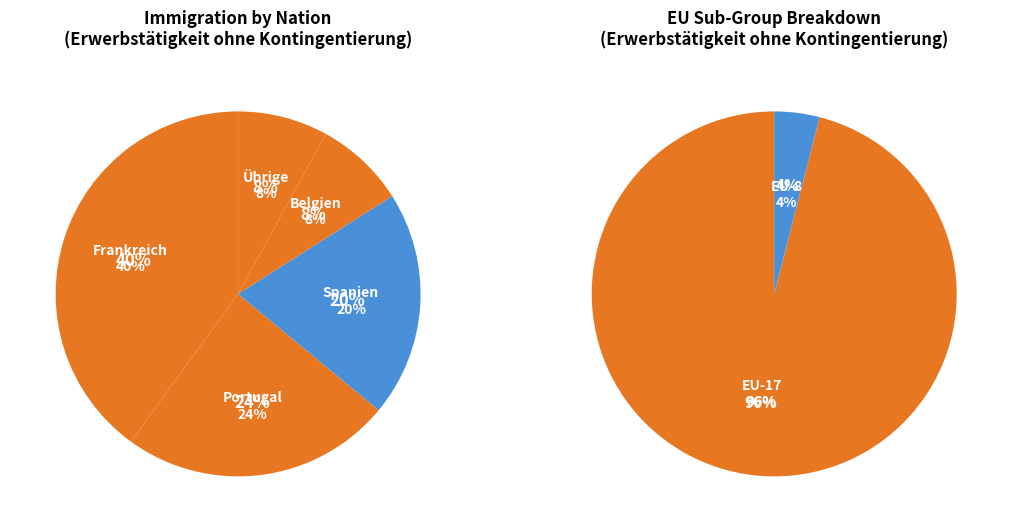

What is the smallest slice in the pie chart?

EU-2